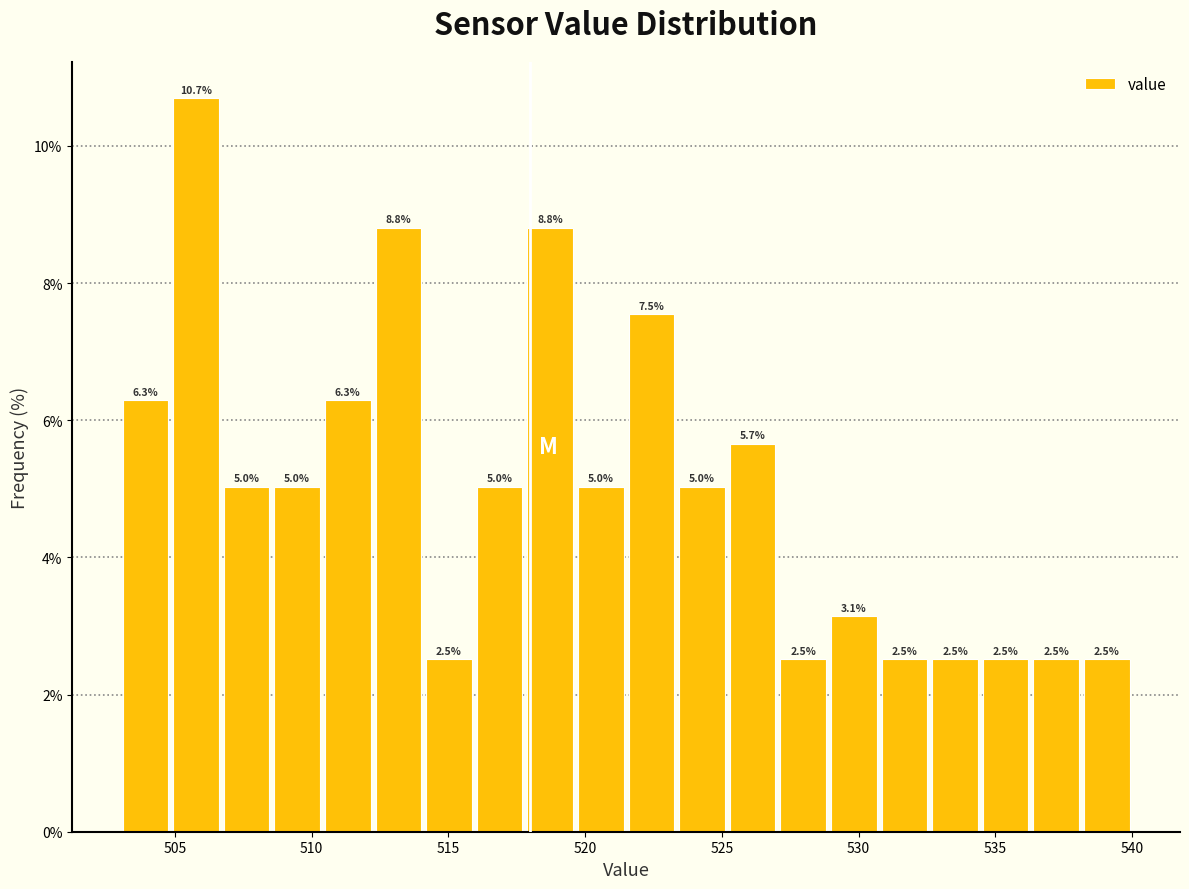

Read against the x-axis, roughly where is the centre of the tallest bar?

506.0